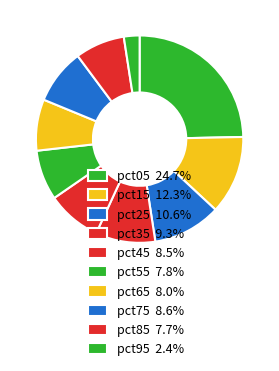

To the nearest percent, what portion does pct75 represent?

9%